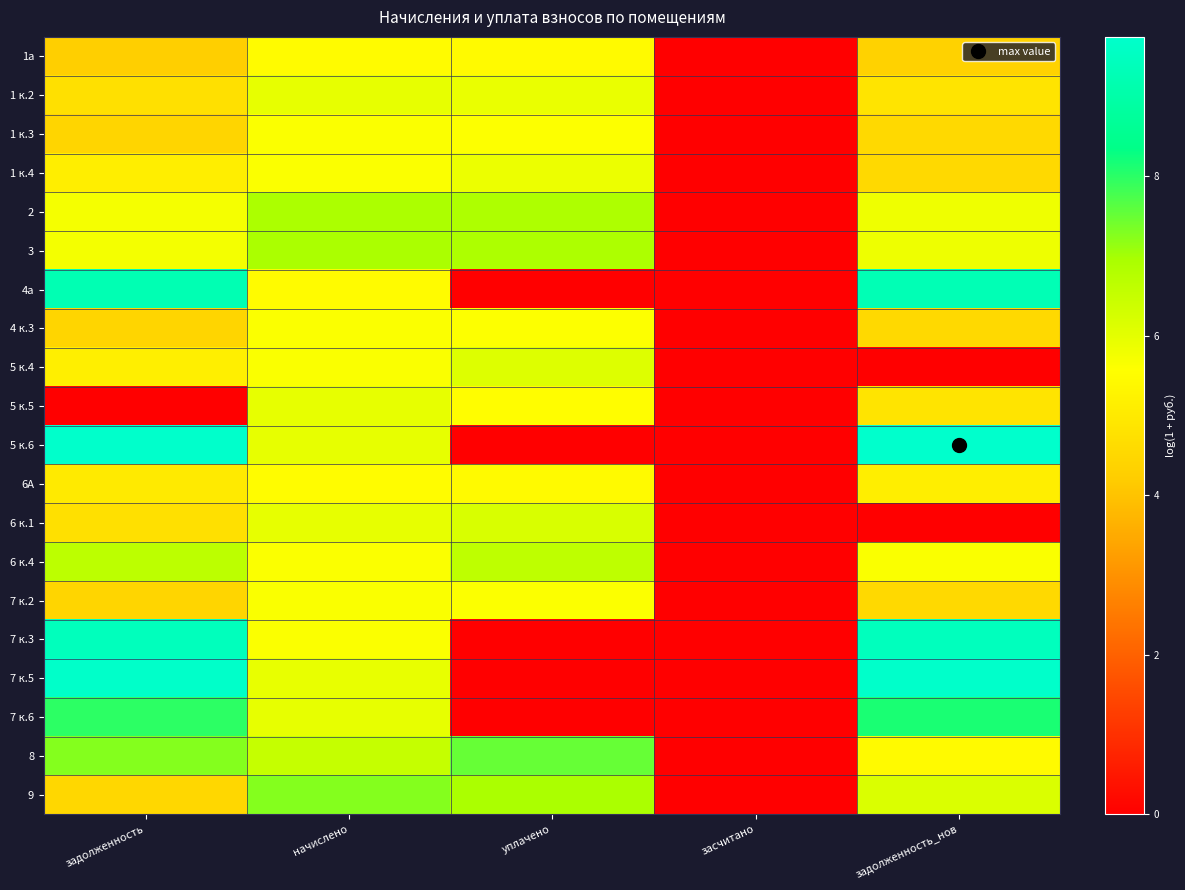

Reading left to right, what are all the values shown in this chart?

1а: задолженность=4.3	начислено=5.5	уплачено=5.4	засчитано=0.0	задолженность_нов=4.4
1 к.2: задолженность=4.7	начислено=5.9	уплачено=5.9	засчитано=0.0	задолженность_нов=4.8
1 к.3: задолженность=4.4	начислено=5.6	уплачено=5.6	засчитано=0.0	задолженность_нов=4.5
1 к.4: задолженность=5.1	начислено=5.6	уплачено=5.9	засчитано=0.0	задолженность_нов=4.5
2: задолженность=5.7	начислено=6.9	уплачено=6.9	засчитано=0.0	задолженность_нов=5.8
3: задолженность=5.7	начислено=6.9	уплачено=6.9	засчитано=0.0	задолженность_нов=5.8
4а: задолженность=9.2	начислено=5.5	уплачено=0.0	засчитано=0.0	задолженность_нов=9.3
4 к.3: задолженность=4.4	начислено=5.6	уплачено=5.6	засчитано=0.0	задолженность_нов=4.5
5 к.4: задолженность=5.1	начислено=5.6	уплачено=6.1	засчитано=0.0	задолженность_нов=0.0
5 к.5: задолженность=0.0	начислено=5.9	уплачено=5.5	засчитано=0.0	задолженность_нов=4.8
5 к.6: задолженность=9.7	начислено=5.9	уплачено=0.0	засчитано=0.0	задолженность_нов=9.7
6А: задолженность=5.0	начислено=5.5	уплачено=5.4	засчитано=0.0	задолженность_нов=5.1
6 к.1: задолженность=4.7	начислено=5.9	уплачено=6.2	засчитано=0.0	задолженность_нов=0.0
6 к.4: задолженность=6.6	начислено=5.6	уплачено=6.6	засчитано=0.0	задолженность_нов=5.6
7 к.2: задолженность=4.4	начислено=5.6	уплачено=5.6	засчитано=0.0	задолженность_нов=4.5
7 к.3: задолженность=9.4	начислено=5.6	уплачено=0.0	засчитано=0.0	задолженность_нов=9.4
7 к.5: задолженность=9.7	начислено=5.9	уплачено=0.0	засчитано=0.0	задолженность_нов=9.7
7 к.6: задолженность=8.0	начислено=5.9	уплачено=0.0	засчитано=0.0	задолженность_нов=8.1
8: задолженность=7.3	начислено=6.5	уплачено=7.5	засчитано=0.0	задолженность_нов=5.4
9: задолженность=4.5	начислено=7.3	уплачено=6.9	засчитано=0.0	задолженность_нов=6.2